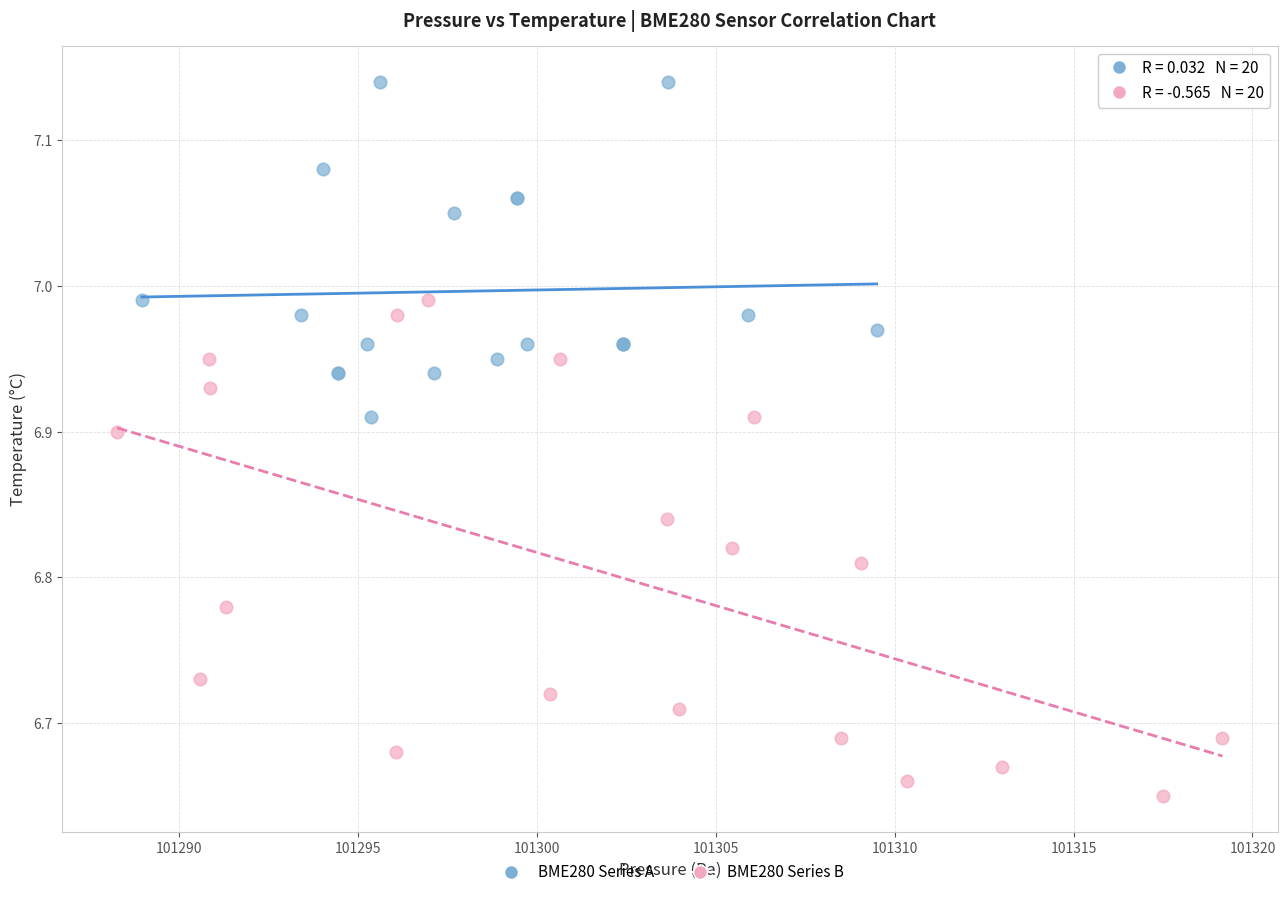

Which series contains the lowest Y value?

BME280 Series B